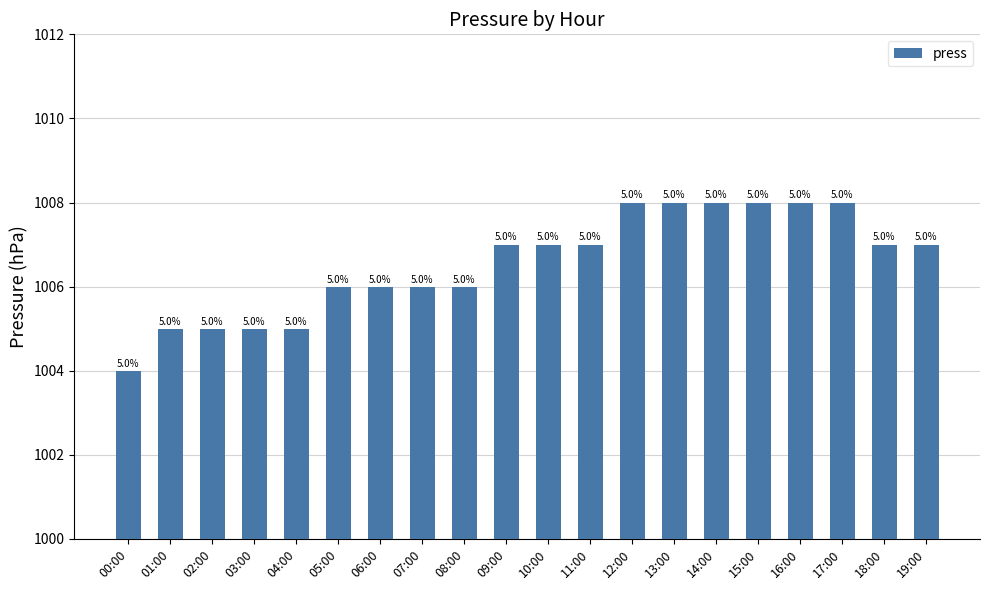

Are the bars horizontal?

No